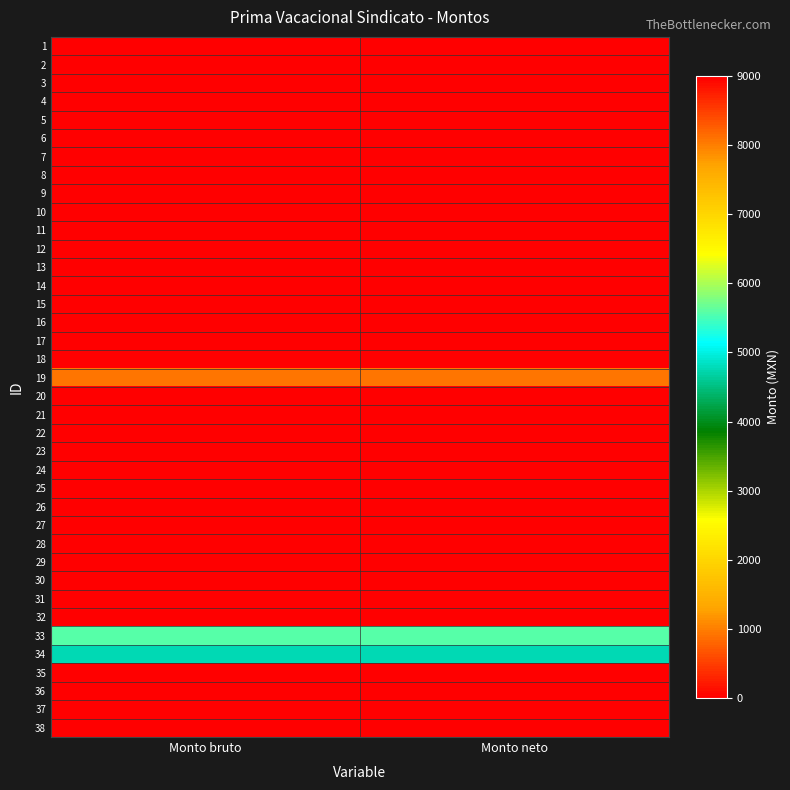

Reading left to right, list all the values displayed in this chart.

1: Monto bruto=0.0	Monto neto=0.0
2: Monto bruto=0.0	Monto neto=0.0
3: Monto bruto=0.0	Monto neto=0.0
4: Monto bruto=0.0	Monto neto=0.0
5: Monto bruto=0.0	Monto neto=0.0
6: Monto bruto=0.0	Monto neto=0.0
7: Monto bruto=0.0	Monto neto=0.0
8: Monto bruto=0.0	Monto neto=0.0
9: Monto bruto=0.0	Monto neto=0.0
10: Monto bruto=0.0	Monto neto=0.0
11: Monto bruto=0.0	Monto neto=0.0
12: Monto bruto=0.0	Monto neto=0.0
13: Monto bruto=0.0	Monto neto=0.0
14: Monto bruto=0.0	Monto neto=0.0
15: Monto bruto=0.0	Monto neto=0.0
16: Monto bruto=0.0	Monto neto=0.0
17: Monto bruto=0.0	Monto neto=0.0
18: Monto bruto=0.0	Monto neto=0.0
19: Monto bruto=8064.0	Monto neto=8064.0
20: Monto bruto=0.0	Monto neto=0.0
21: Monto bruto=0.0	Monto neto=0.0
22: Monto bruto=0.0	Monto neto=0.0
23: Monto bruto=0.0	Monto neto=0.0
24: Monto bruto=0.0	Monto neto=0.0
25: Monto bruto=0.0	Monto neto=0.0
26: Monto bruto=0.0	Monto neto=0.0
27: Monto bruto=0.0	Monto neto=0.0
28: Monto bruto=0.0	Monto neto=0.0
29: Monto bruto=0.0	Monto neto=0.0
30: Monto bruto=0.0	Monto neto=0.0
31: Monto bruto=0.0	Monto neto=0.0
32: Monto bruto=0.0	Monto neto=0.0
33: Monto bruto=5579.0	Monto neto=5579.0
34: Monto bruto=4773.5	Monto neto=4773.5
35: Monto bruto=0.0	Monto neto=0.0
36: Monto bruto=0.0	Monto neto=0.0
37: Monto bruto=0.0	Monto neto=0.0
38: Monto bruto=0.0	Monto neto=0.0